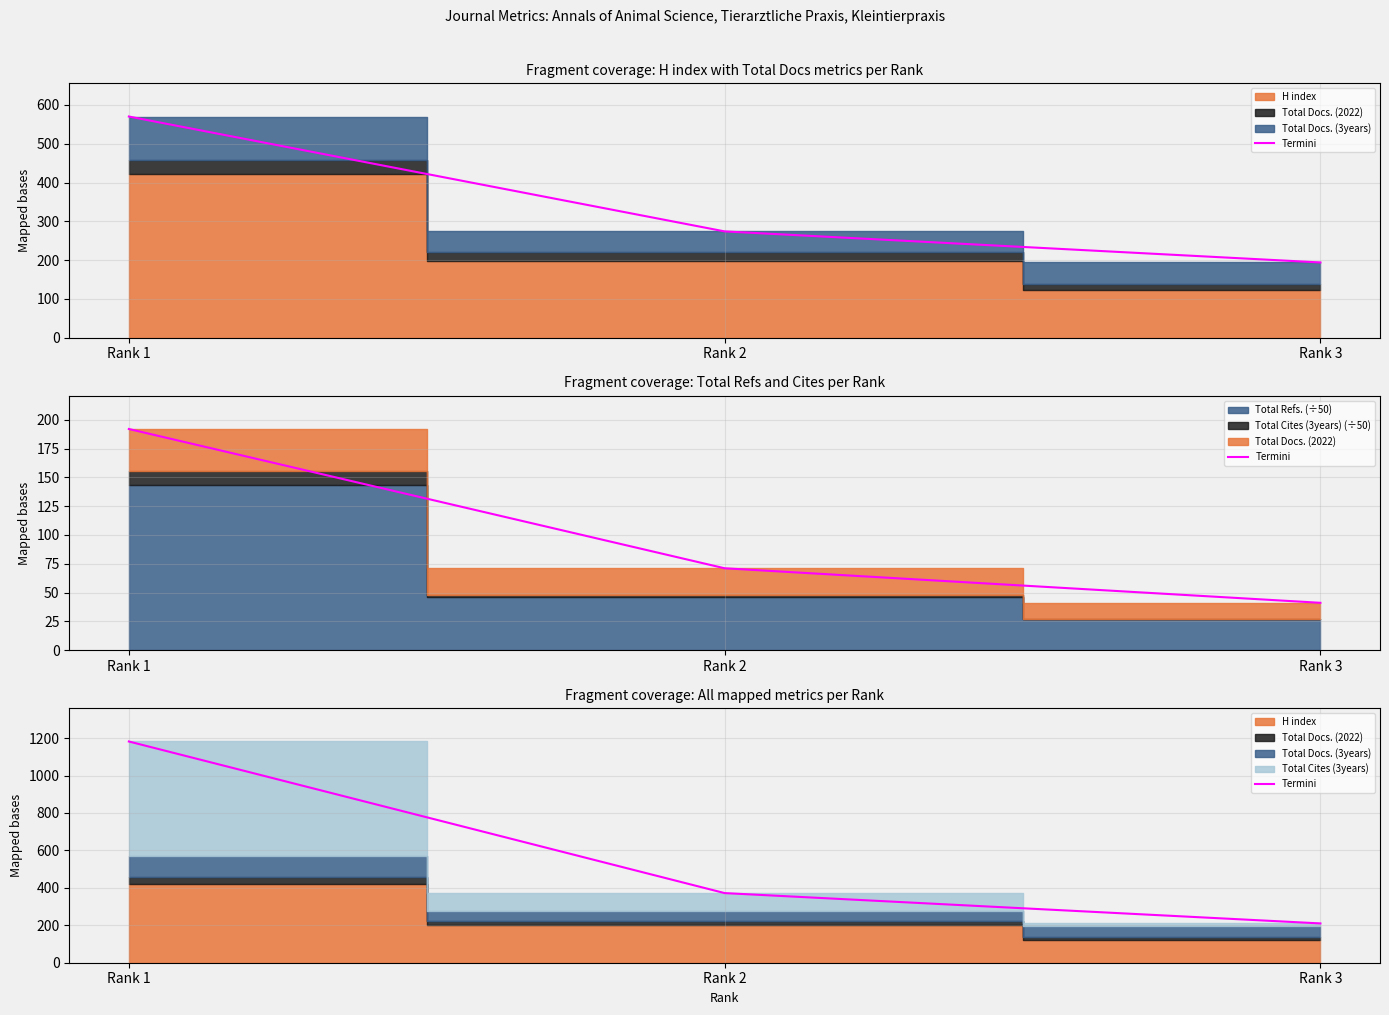

Which has a higher value, Rank 3 or Rank 1?

Rank 1